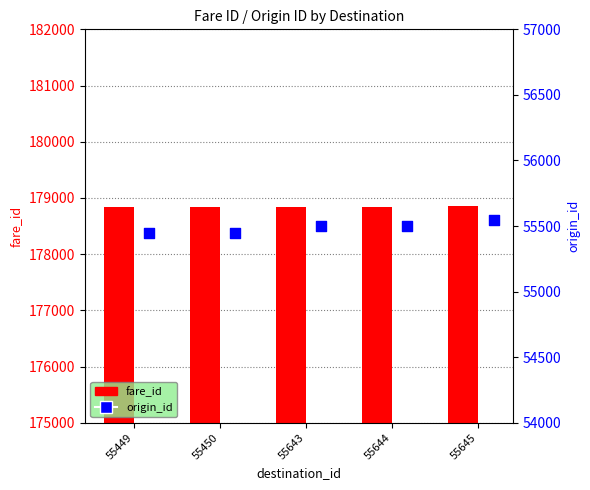

At how many categories does at least one series exceed 59184?

5